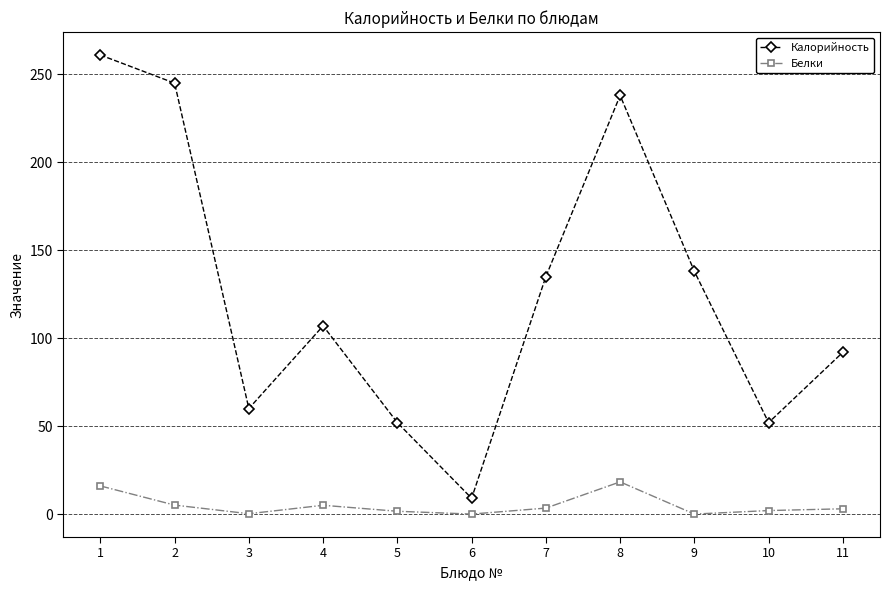

The Калорийность series shows 19.8 at 3. True or false?

False